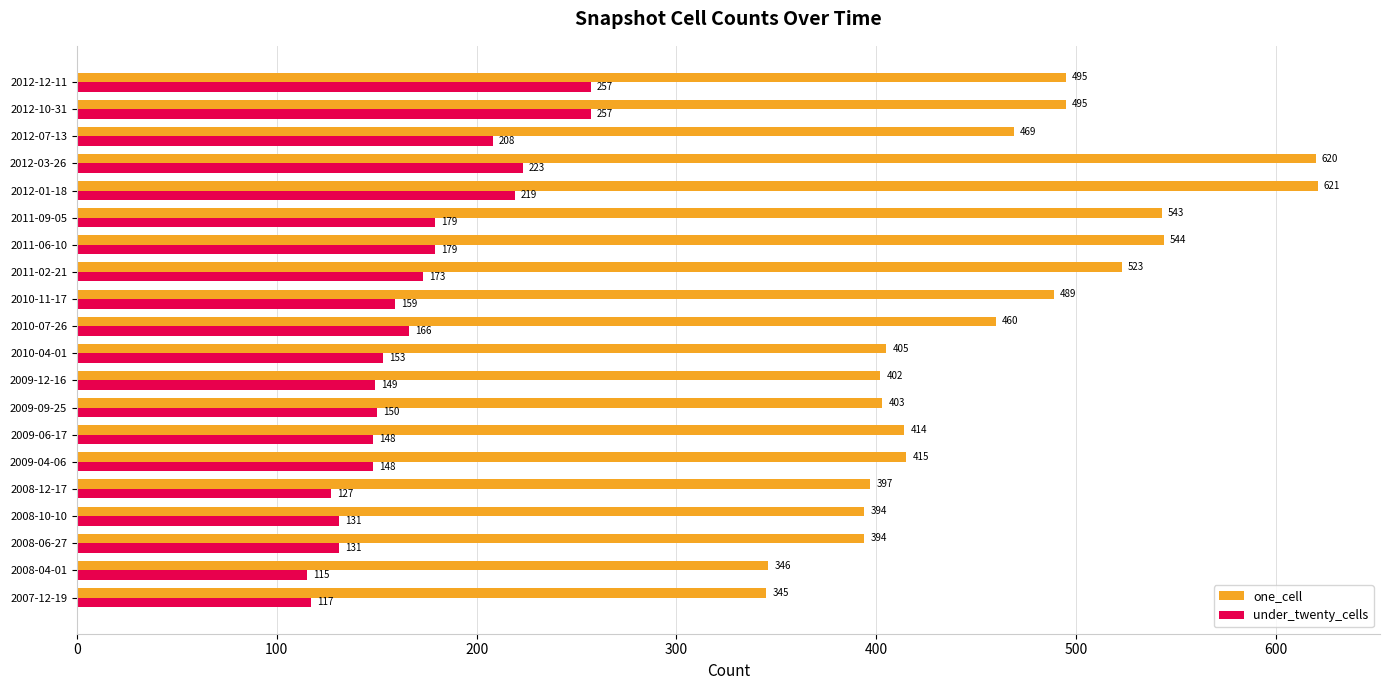

What are all the series names shown in the legend?

one_cell, under_twenty_cells